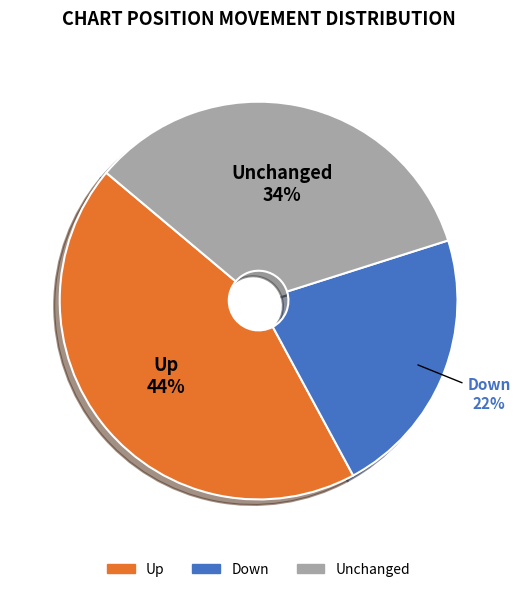

To the nearest percent, what is the difference between the largest and smallest slice percentages?

22%